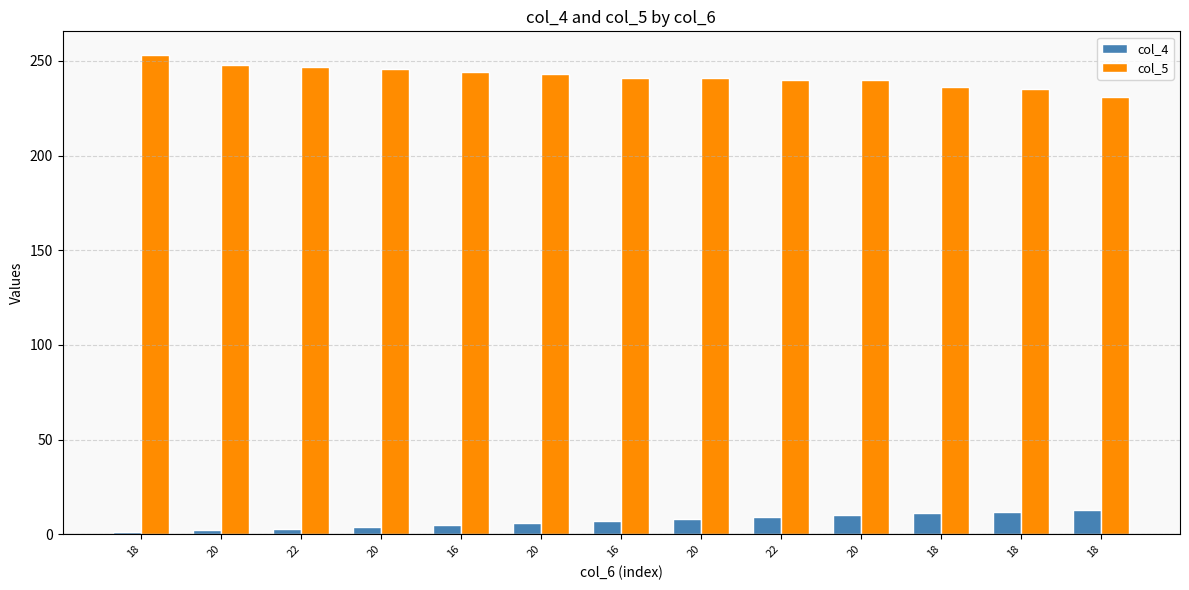

What are all the series names shown in the legend?

col_4, col_5